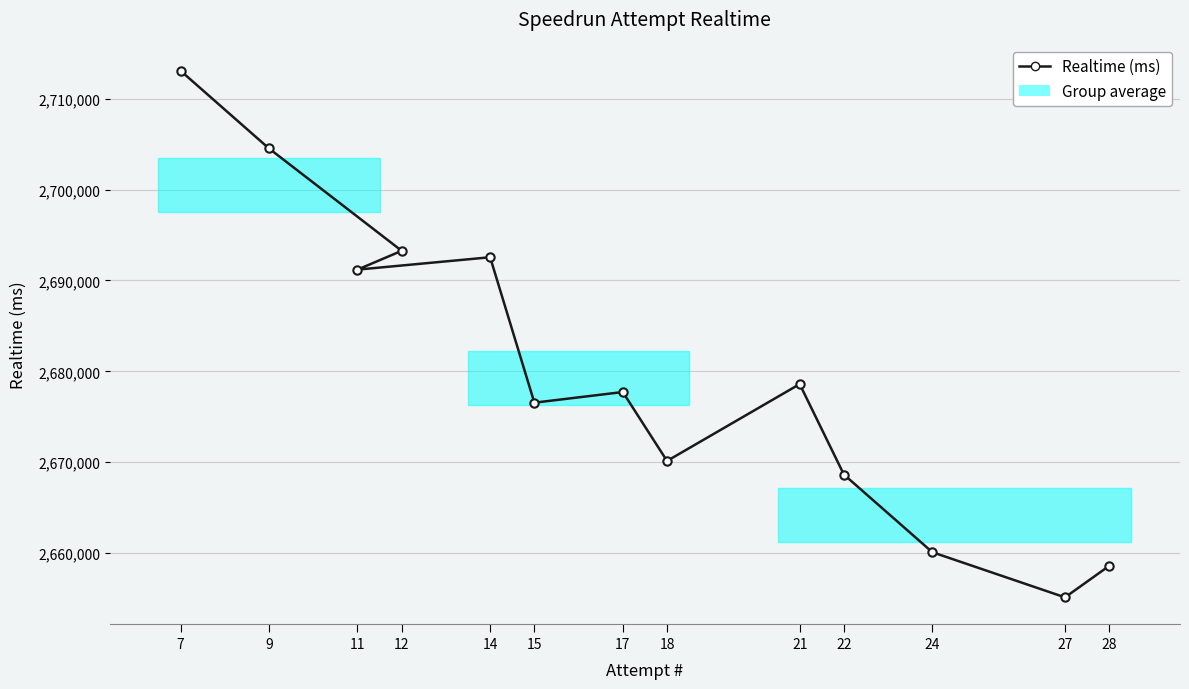

What position from the left is 28?

13